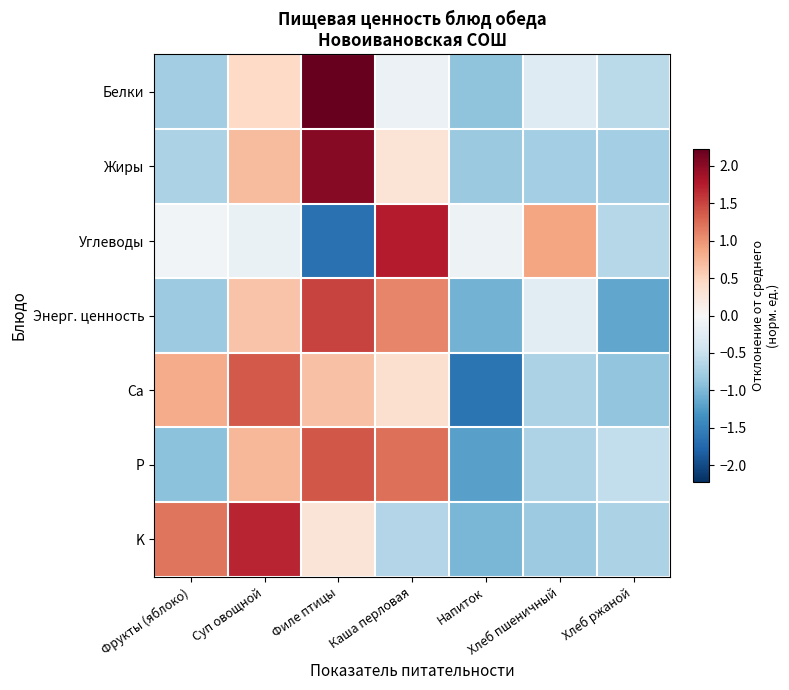

Which series changed the most between Фрукты (яблоко) and Хлеб пшеничный?

K